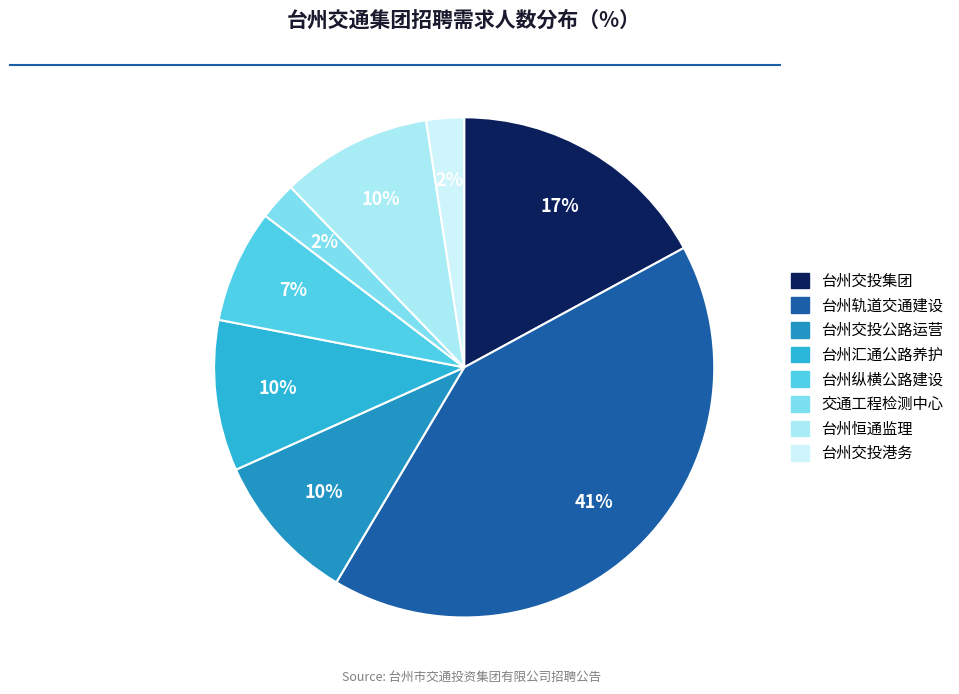

Does any single category account for the majority?

No